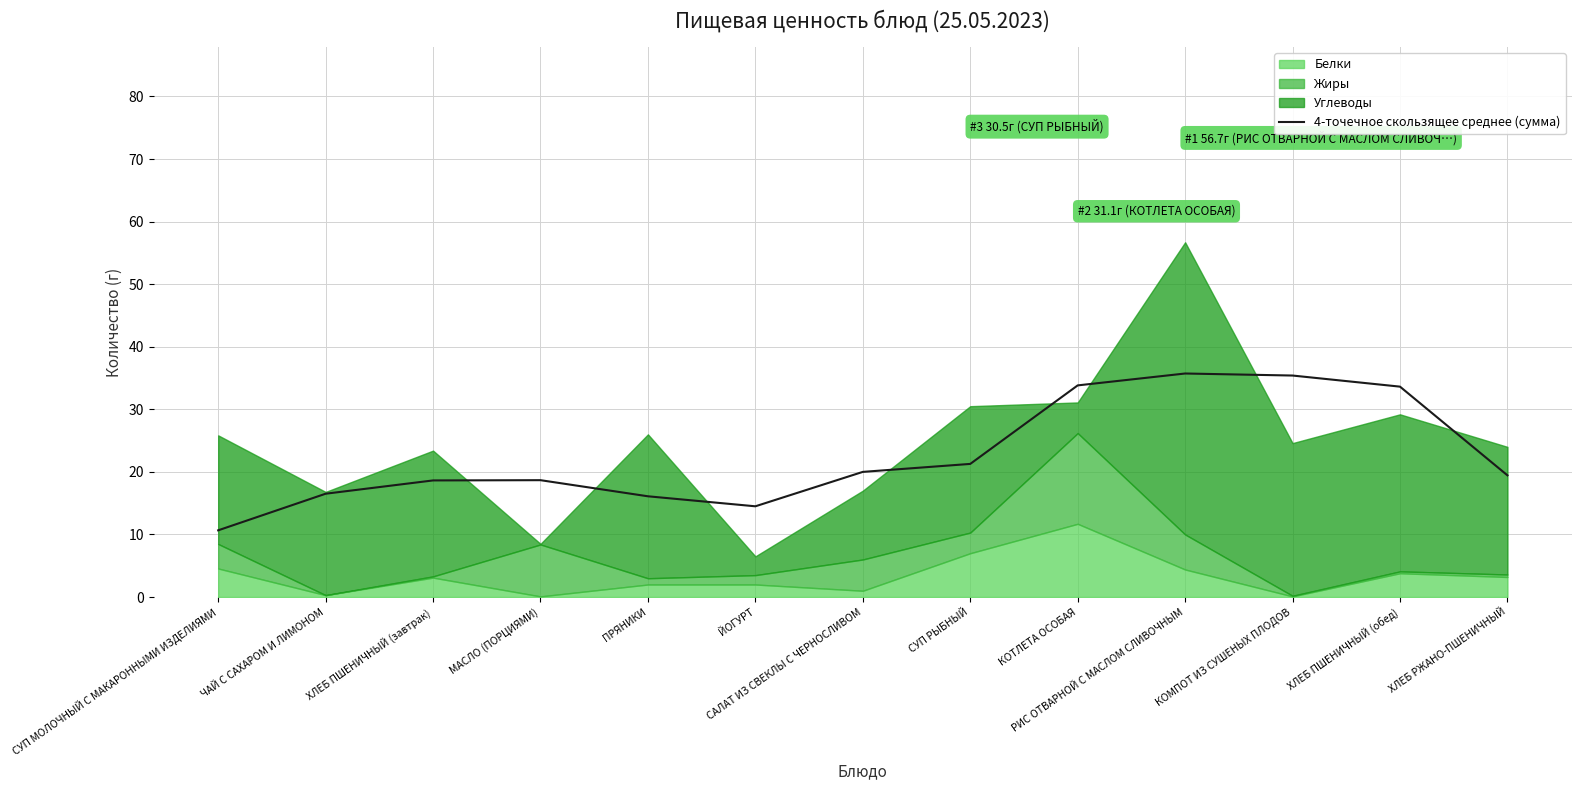

The value of 4-точечное скользящее среднее (сумма) at КОМПОТ ИЗ СУШЕНЫХ ПЛОДОВ is 35.4. True or false?

True